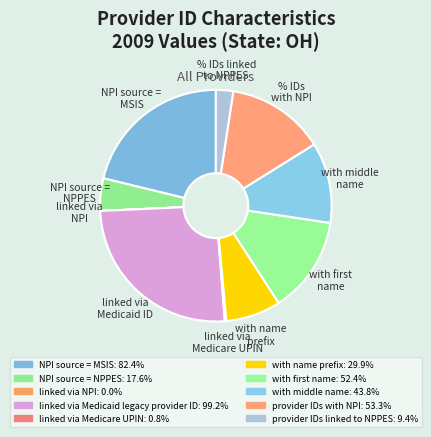

Is there a majority slice in this chart?

No